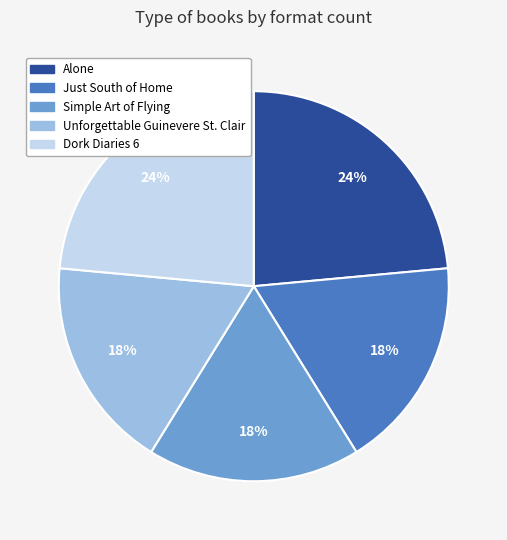

Do Simple Art of Flying and Dork Diaries 6 together represent more than half of the pie?

No